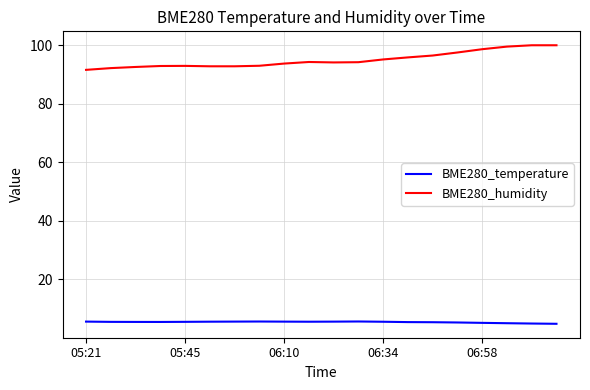

Which series has the largest total across all categories?

BME280_humidity